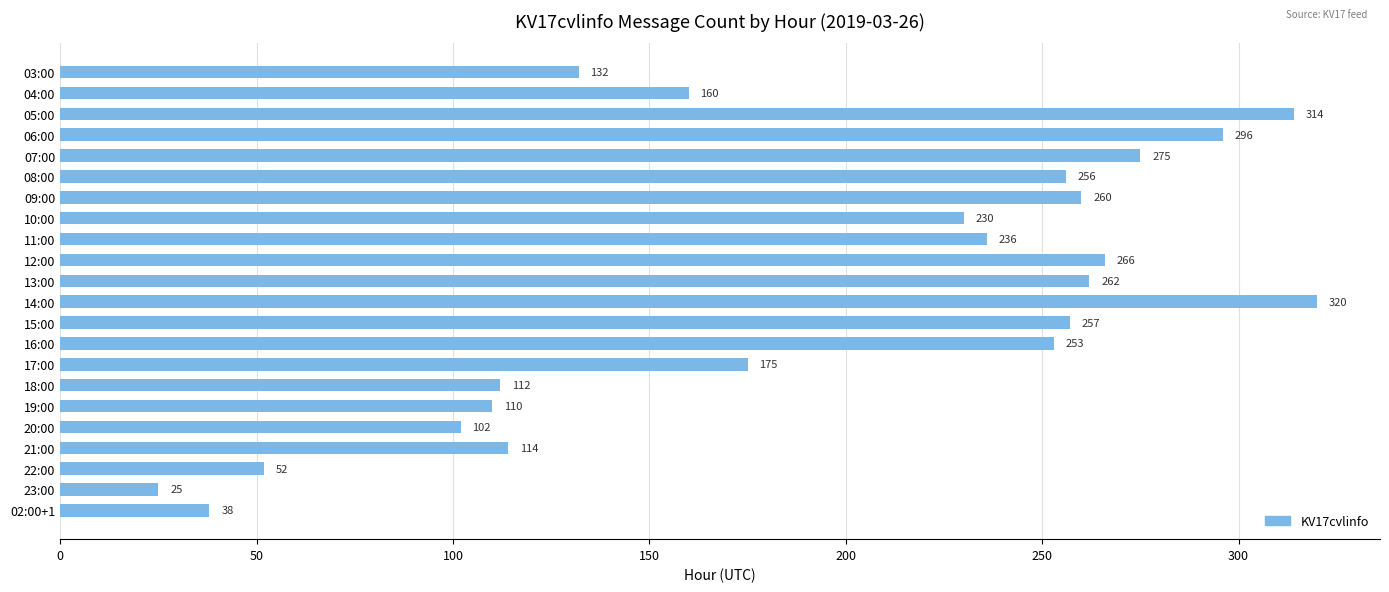

What is the minimum value shown in the chart?

25